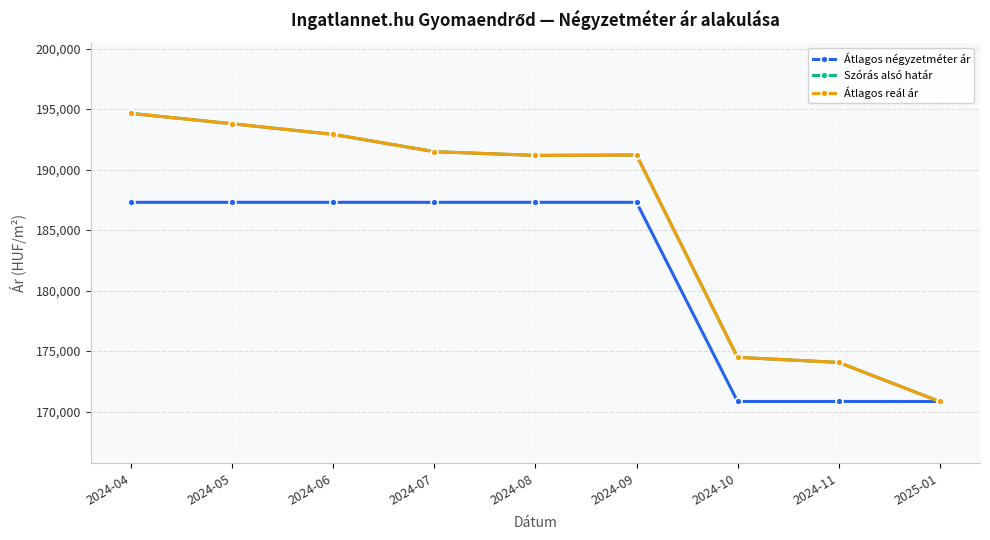

List the labels in order of Átlagos reál ár value, largest first.

2024-04, 2024-05, 2024-06, 2024-07, 2024-09, 2024-08, 2024-10, 2024-11, 2025-01